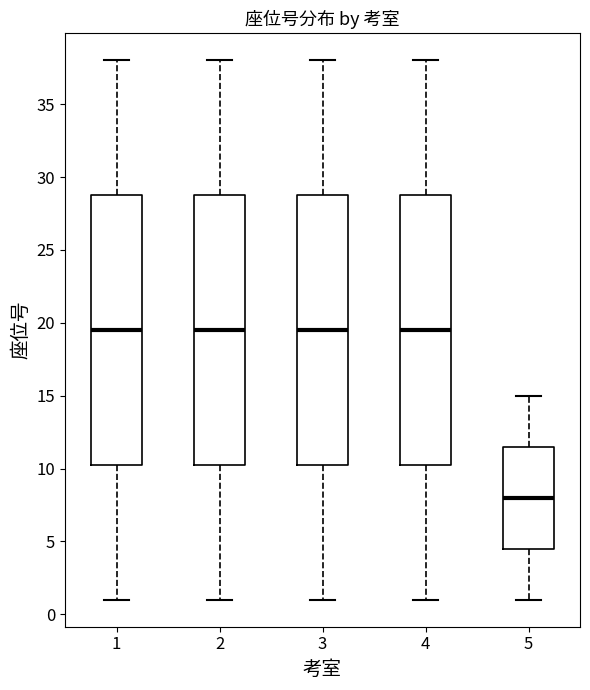

Where is the lower edge of the box at x = 4 on the y-axis? The values are not printed on the chart, so give them approximately, as read against the axis.

10.5